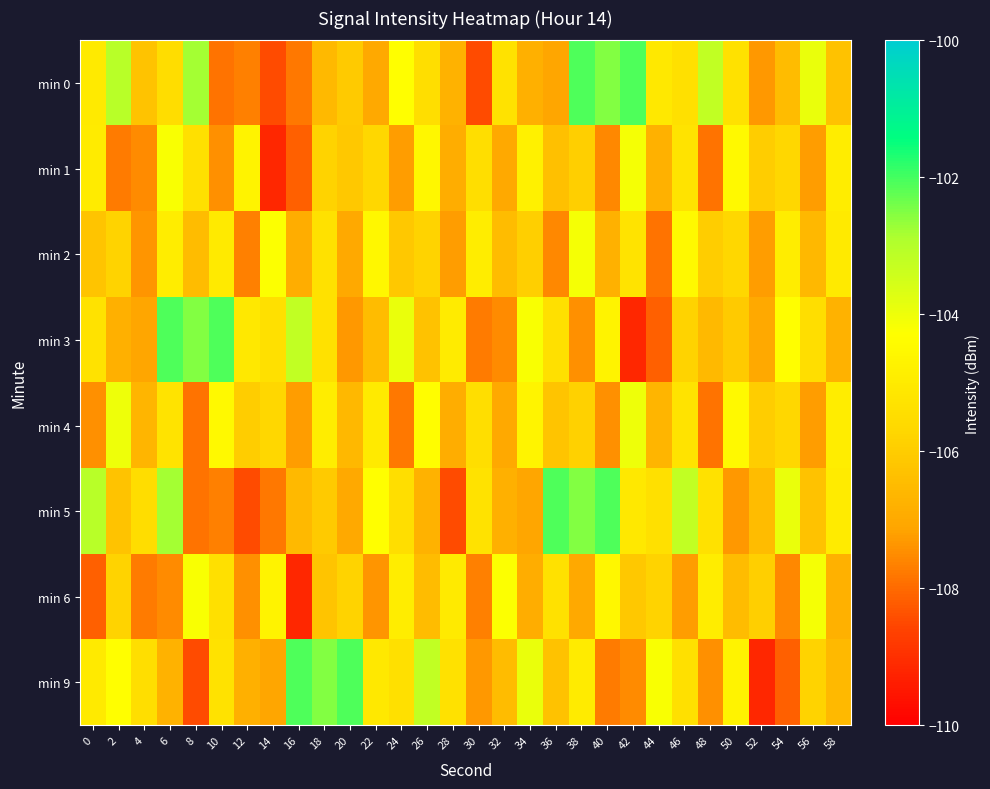

Count the number of data series in this chart.

8